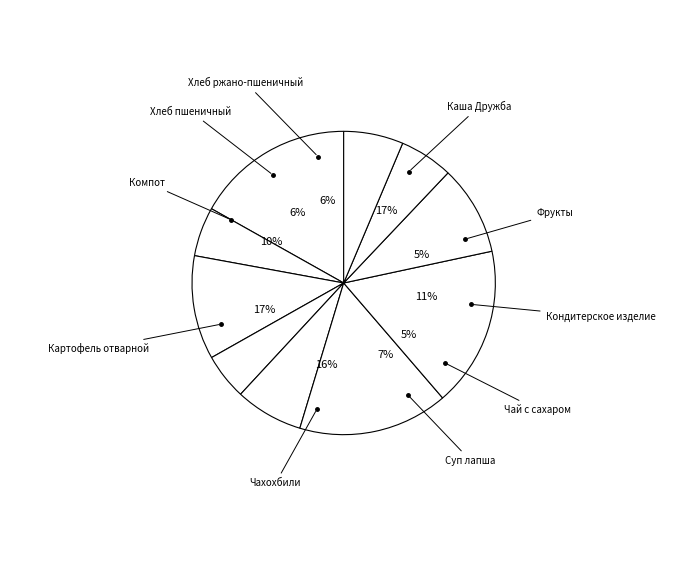

True or false: Чахохбили accounts for 31% of the total.

False